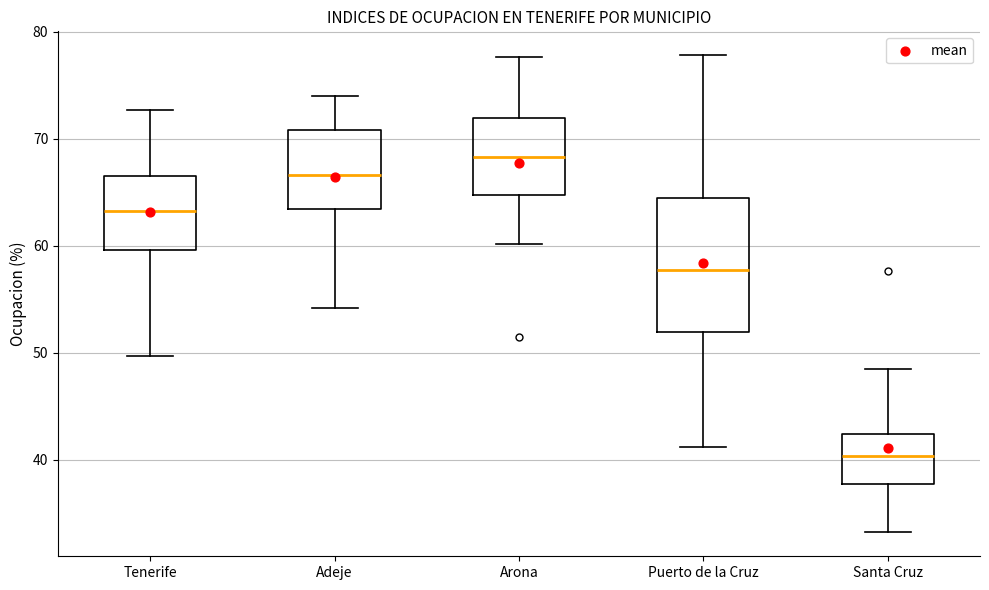

Reading left to right, read every box against the y-axis: the position of its median line, the range the box covers, and the ends of its whiskers. The values are not printed on the chart, so give them approximately, as read against the axis.

Tenerife: median 63, box 60 to 67, whiskers 50 to 73
Adeje: median 67, box 63 to 71, whiskers 54 to 74
Arona: median 68, box 65 to 72, whiskers 60 to 78
Puerto de la Cruz: median 58, box 52 to 64, whiskers 41 to 78
Santa Cruz: median 40, box 38 to 42, whiskers 33 to 48